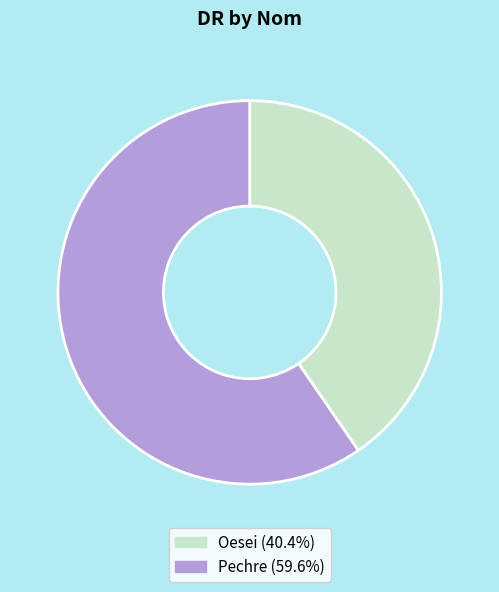

What is the ratio of the value at Oesei (40.4%) to the value at Pechre (59.6%)?

0.7